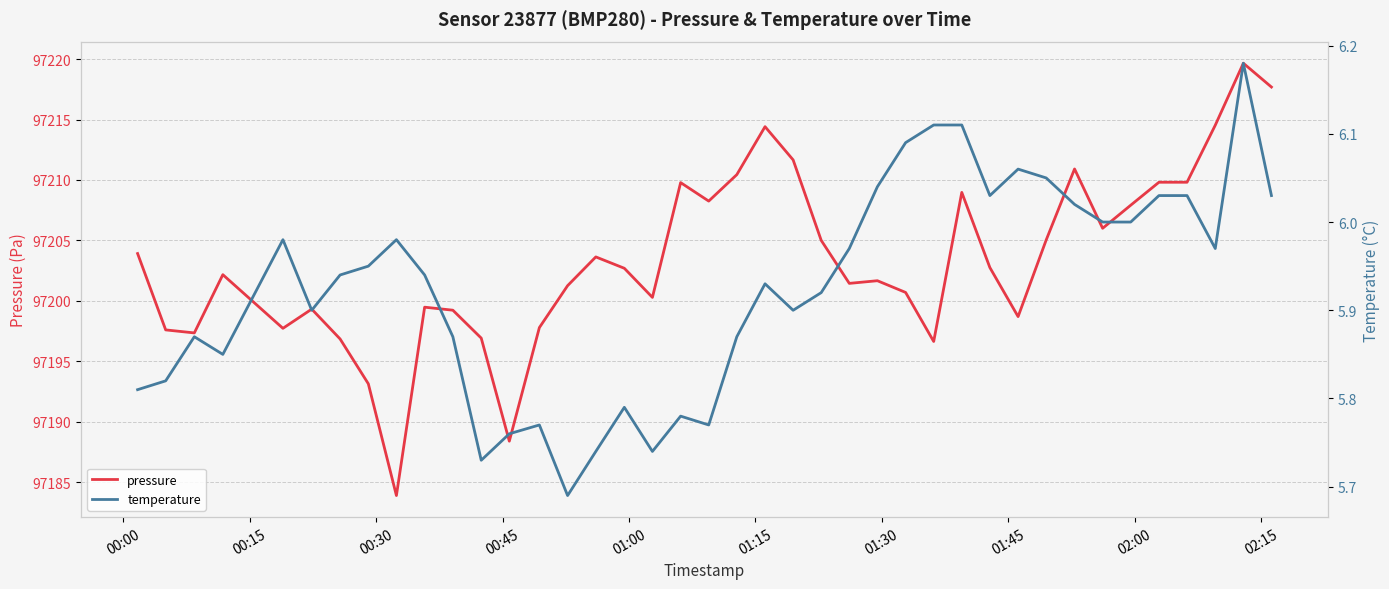

Which series has the largest total across all categories?

pressure